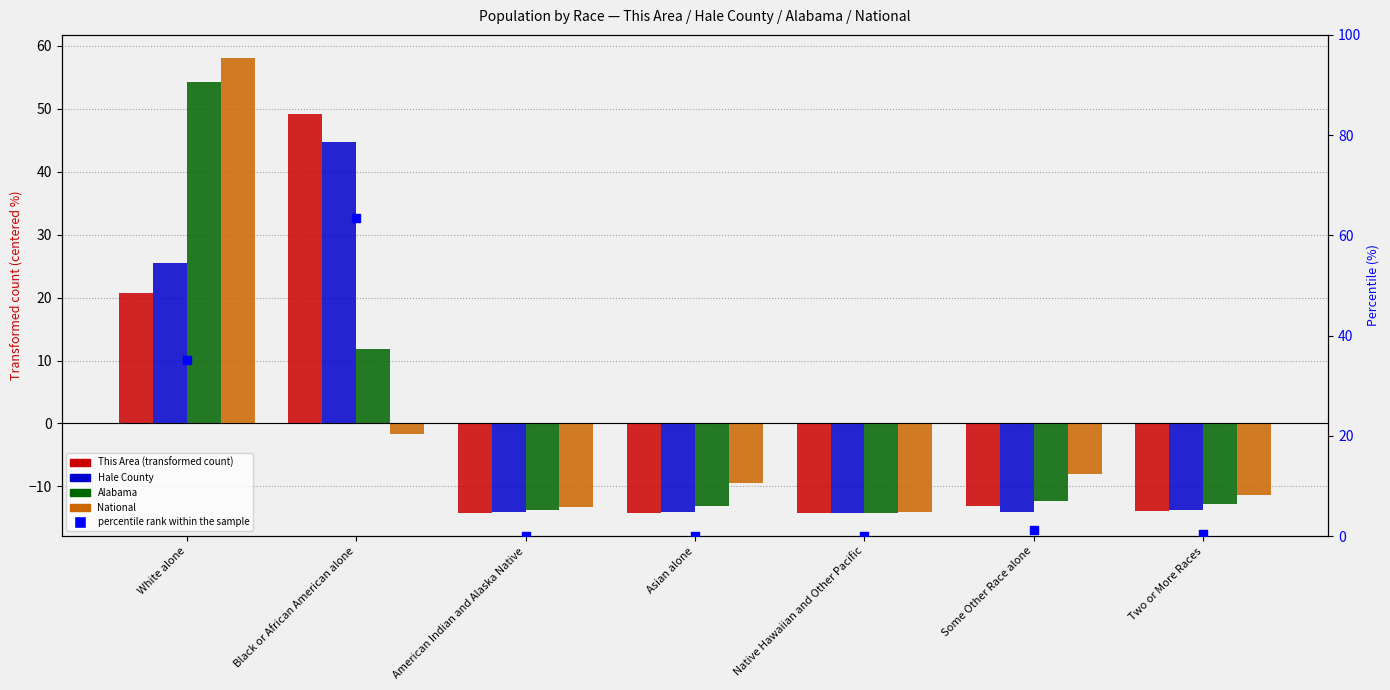

Which series has the largest total across all categories?

percentile rank within the sample